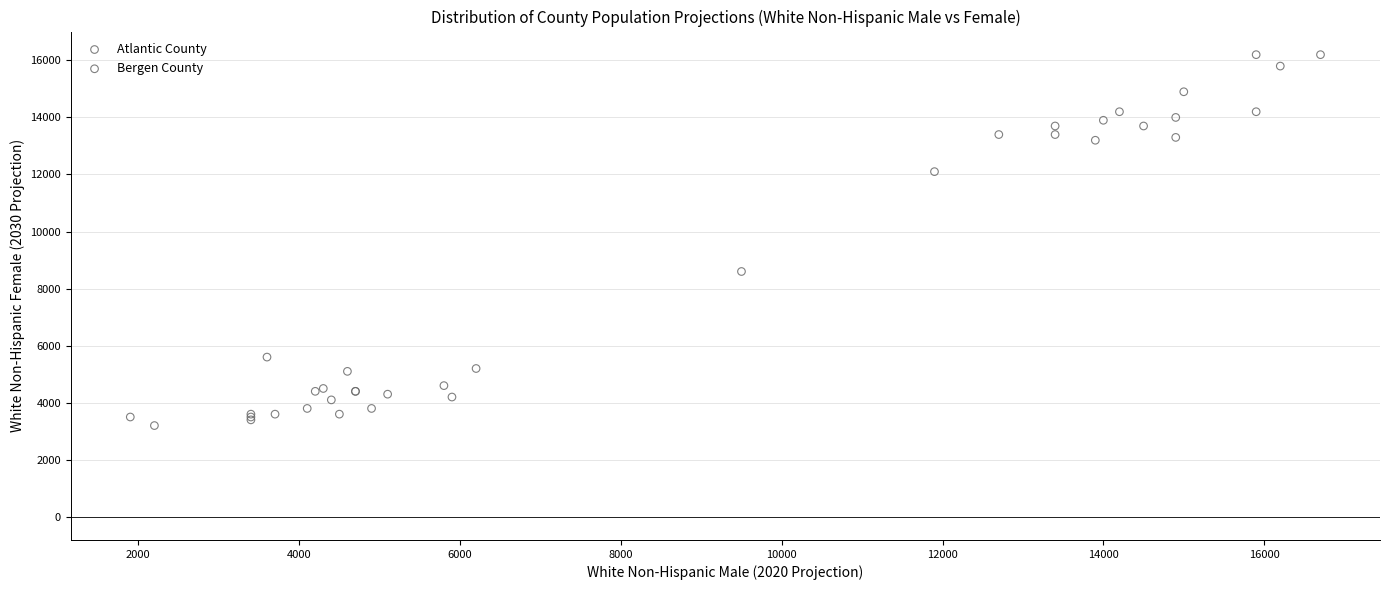

Which series has the largest Y range (max minus min)?

Bergen County